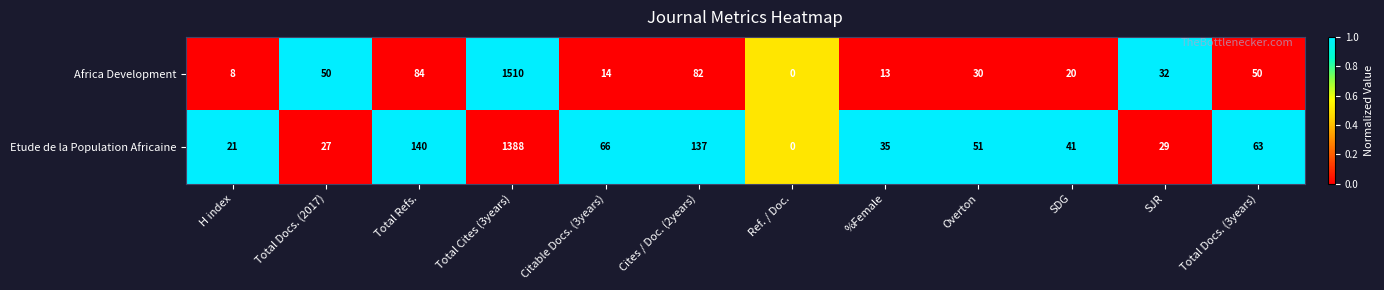

How many distinct data groups are displayed?

2